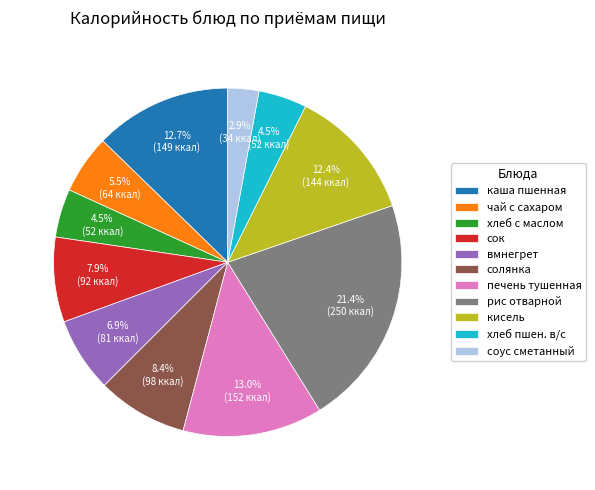

Count the number of slices in the pie.

11